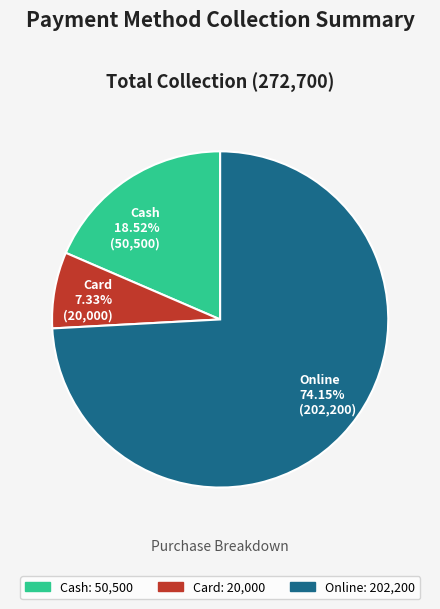

To the nearest percent, what portion does Online represent?

74%